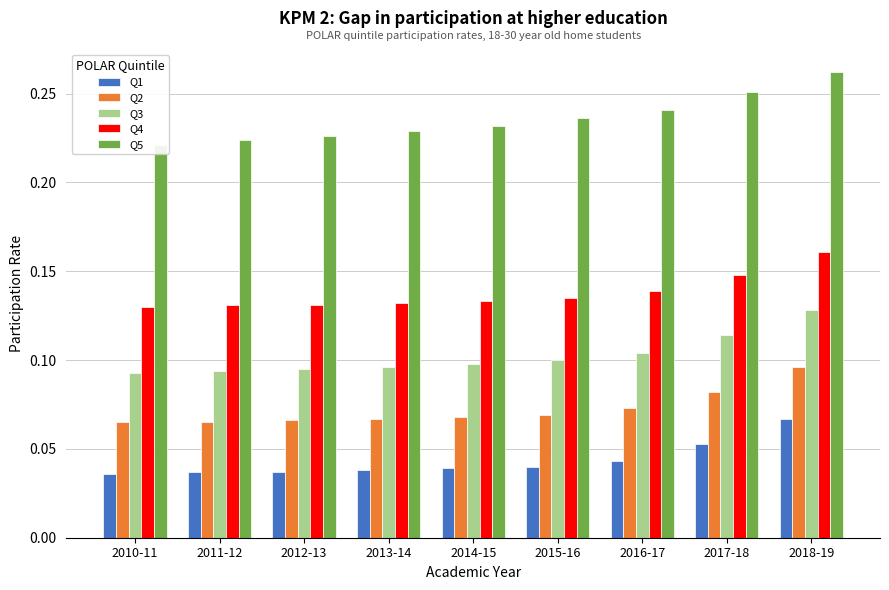

How many distinct data groups are displayed?

5